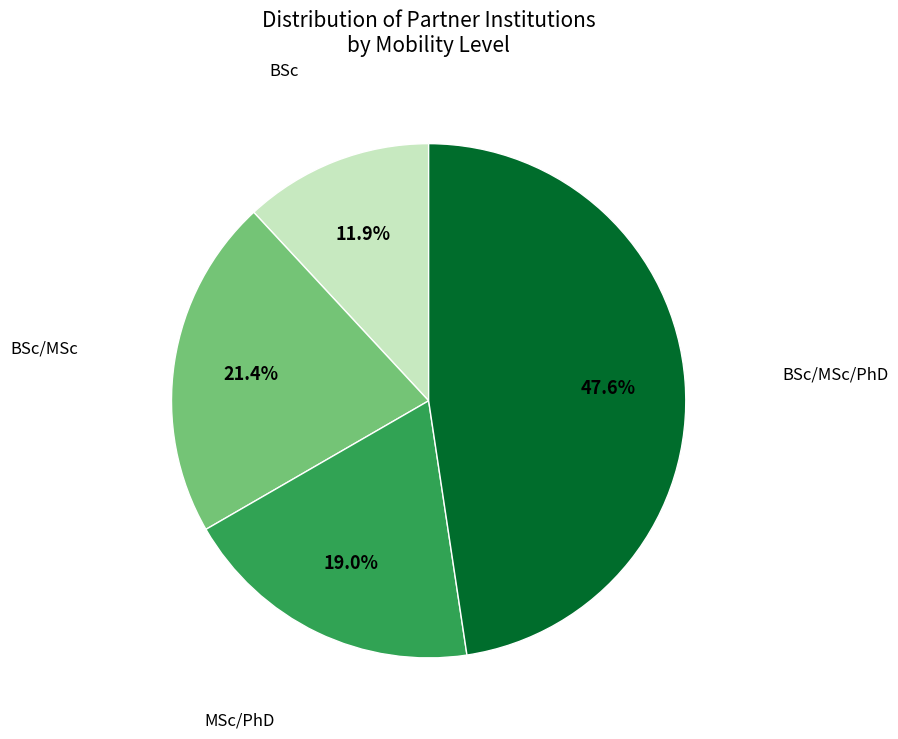

How many segments does this pie chart have?

4